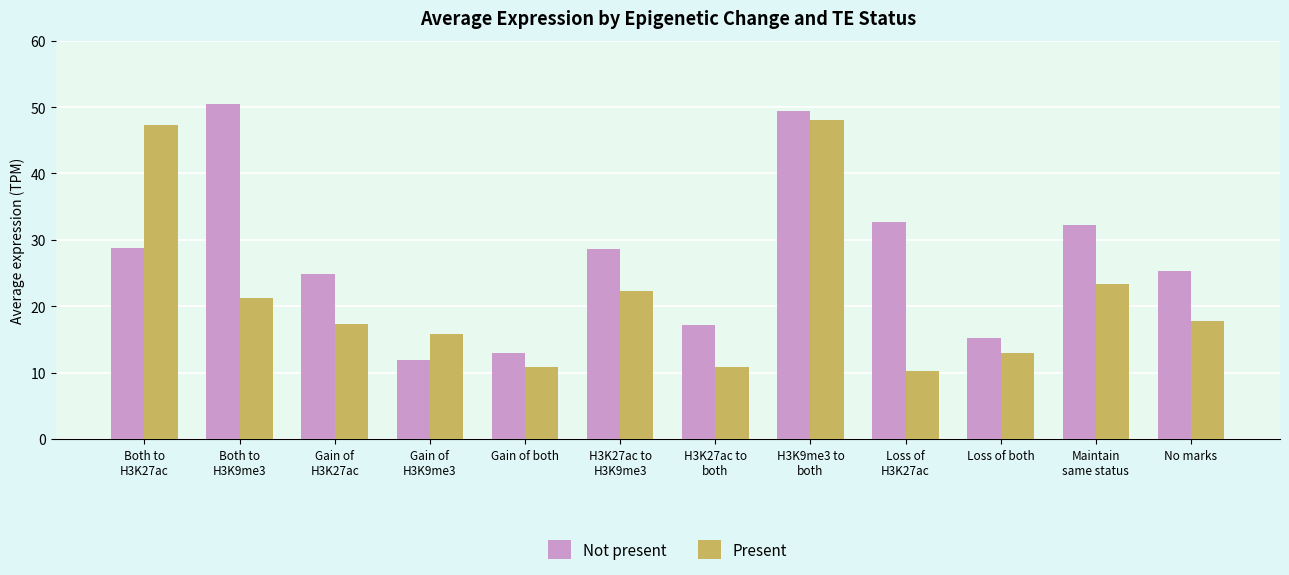

At how many categories does at least one series exceed 46?

3